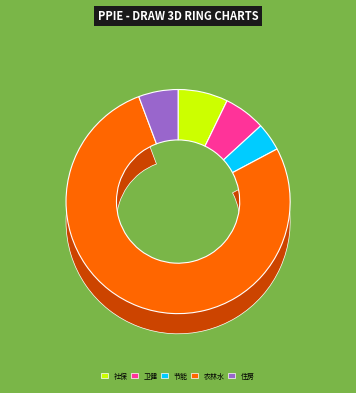

Rank the categories by value from highest to lowest.

农林水支出, 社会保障和就业支出, 卫生健康支出, 住房保障支出, 节能环保支出